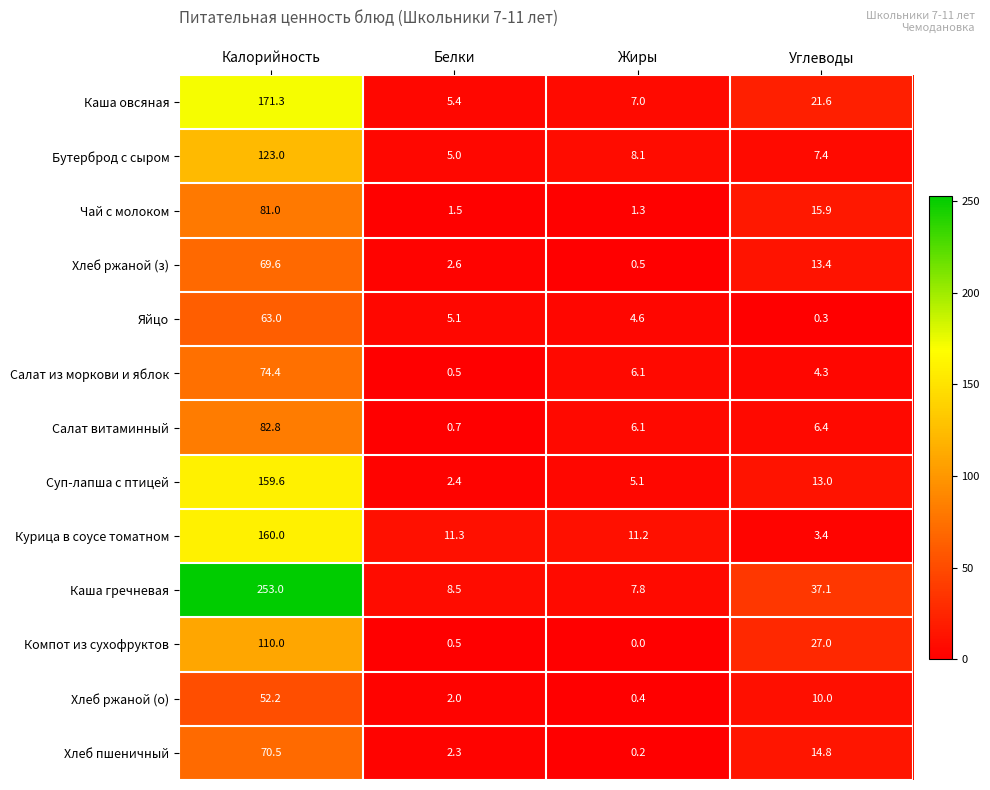

Rank the series by their maximum value, from lowest to highest.

Хлеб ржаной (о), Яйцо, Хлеб ржаной (з), Хлеб пшеничный, Салат из моркови и яблок, Чай с молоком, Салат витаминный, Компот из сухофруктов, Бутерброд с сыром, Суп-лапша с птицей, Курица в соусе томатном, Каша овсяная, Каша гречневая